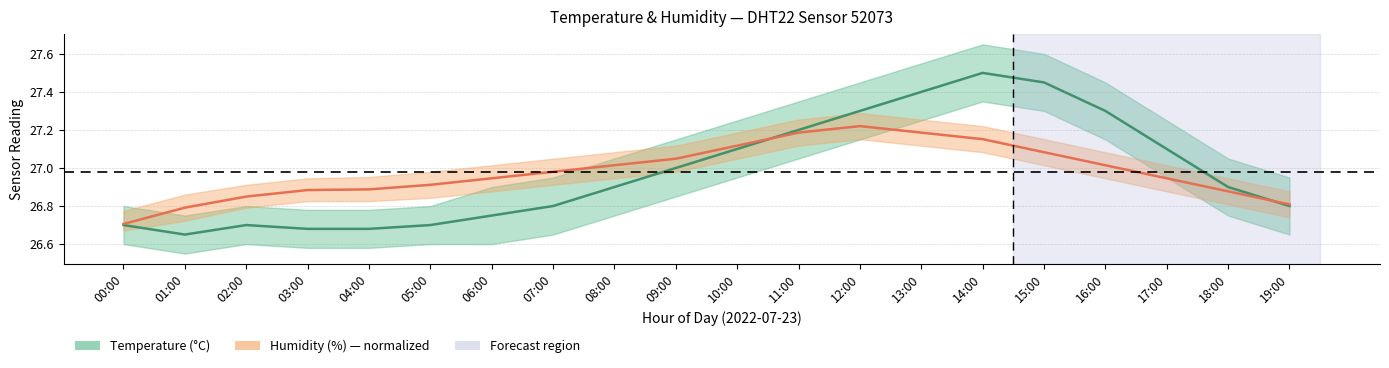

What are all the series names shown in the legend?

temperature, humidity